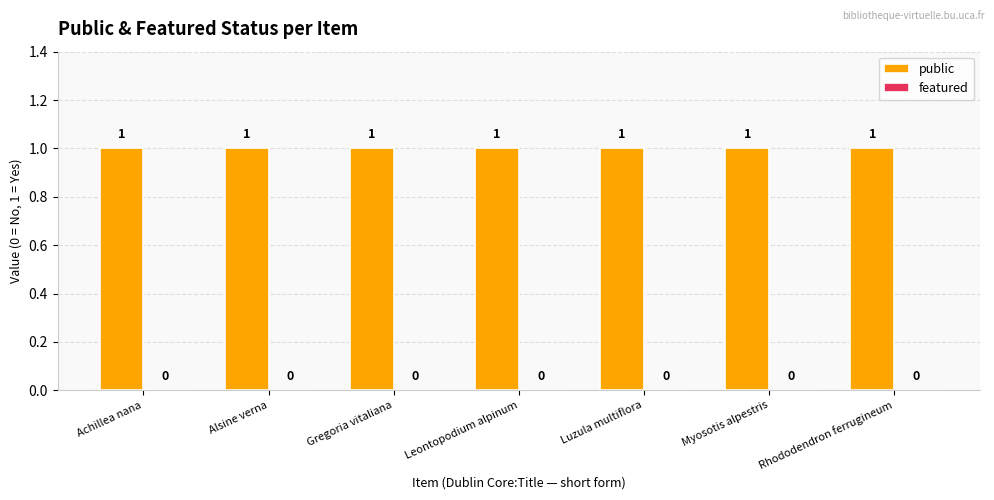

What are all the series names shown in the legend?

public, featured